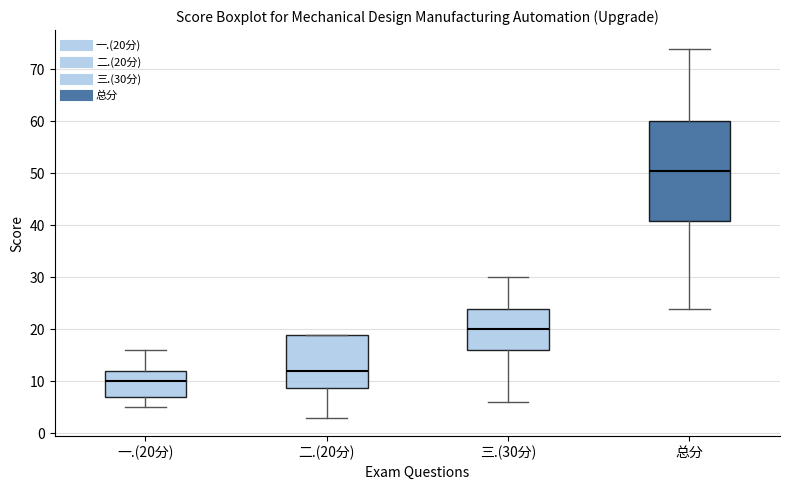

Where is the lower edge of the box for 二.(20分) on the y-axis? The values are not printed on the chart, so give them approximately, as read against the axis.

9